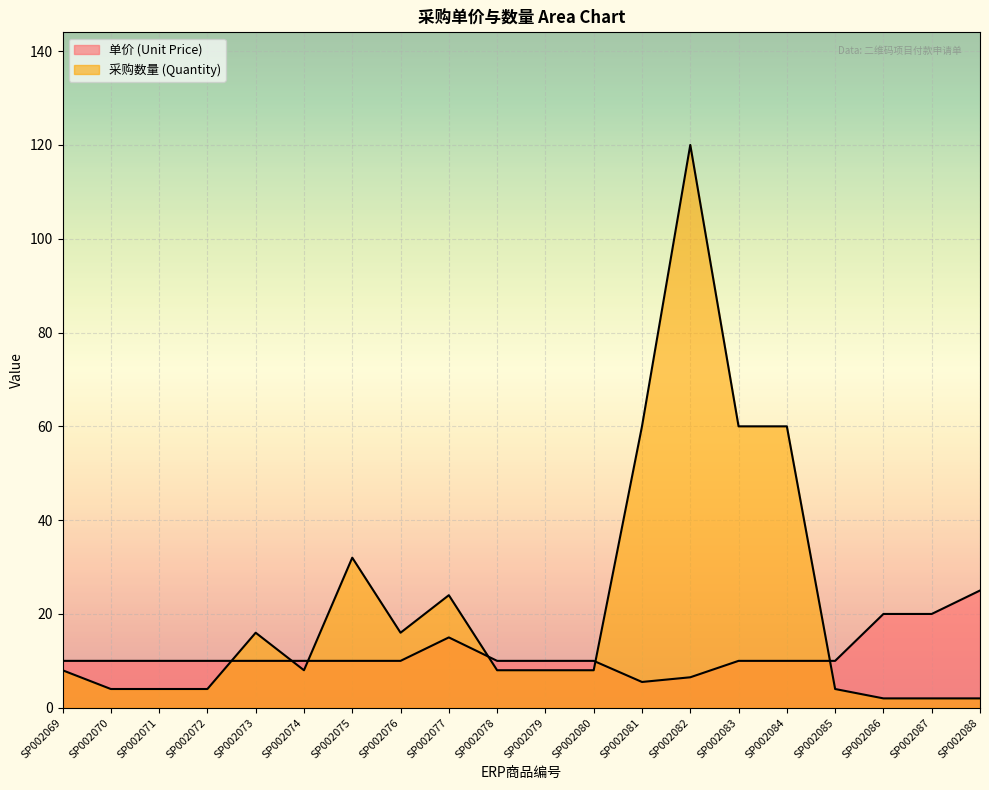

Where is 采购数量 (Quantity) nearest to the value 61?

SP002081